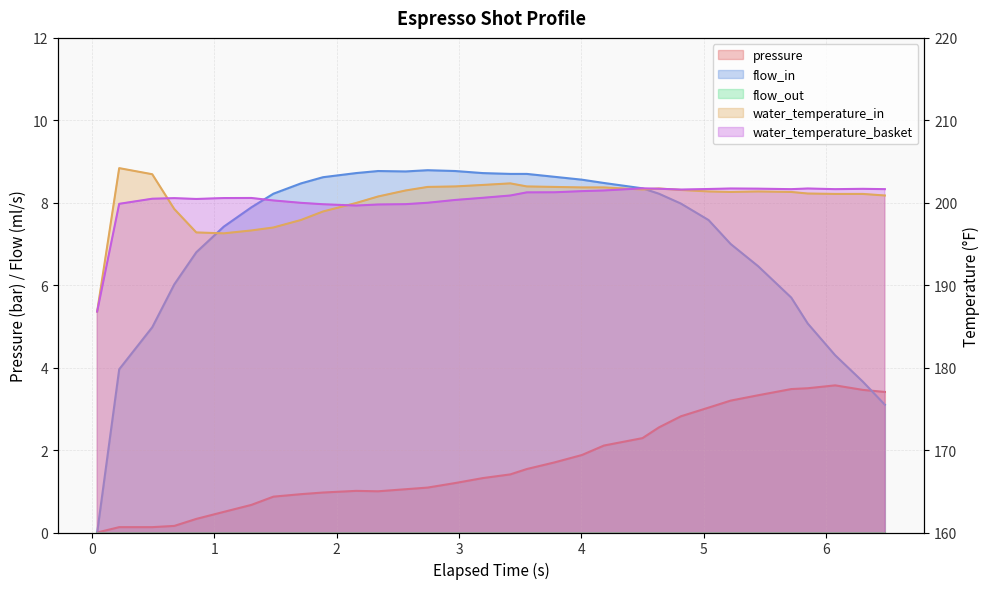

True or false: pressure has more than 1 interior local peaks.

True